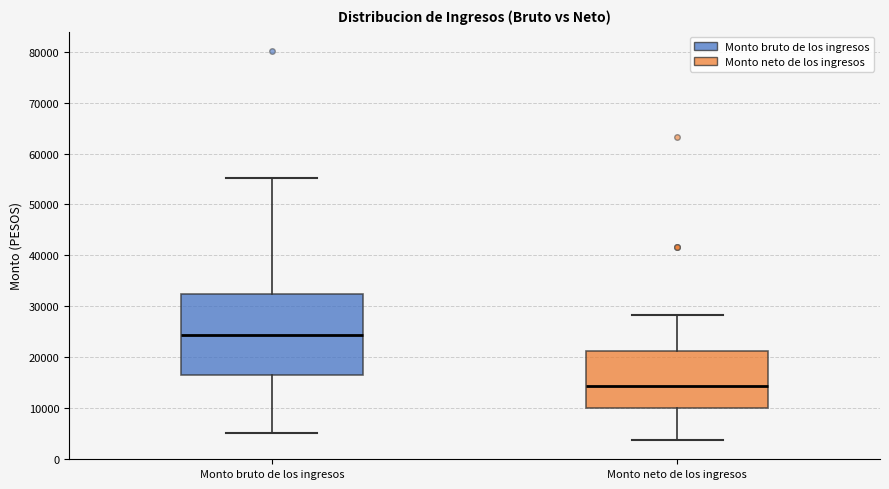

Reading left to right, transcribe this box plot: for each box, give where its median line is, the range the box spans, and where its two whiskers end, as read against the y-axis. The values are not printed on the chart, so give them approximately, as read against the axis.

Monto bruto de los ingresos: median 24000, box 16000 to 32000, whiskers 5000 to 55000
Monto neto de los ingresos: median 14000, box 10000 to 21000, whiskers 4000 to 28000